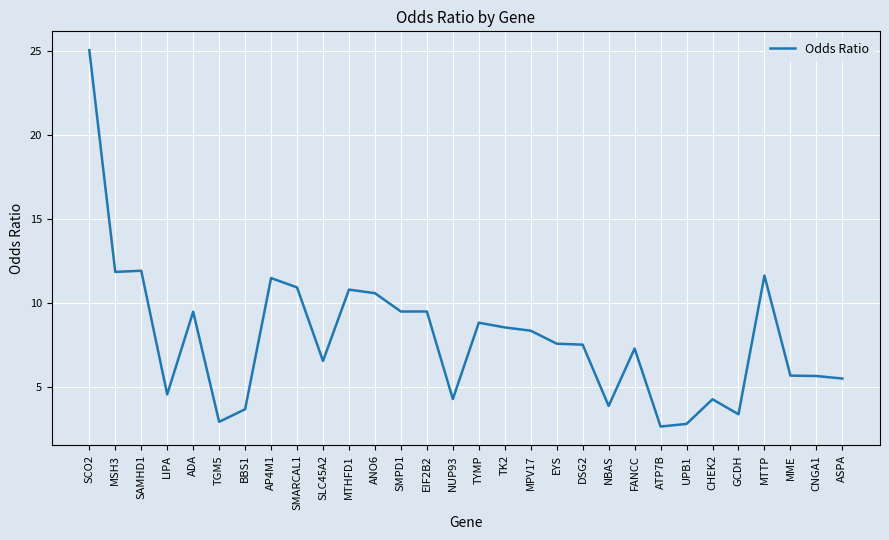

Between SCO2 and LIPA, which is larger?

SCO2